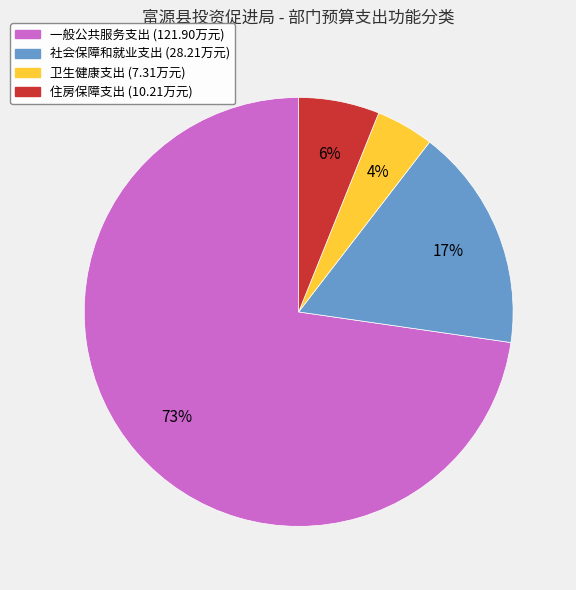

Is there any slice that represents more than half of the pie?

Yes